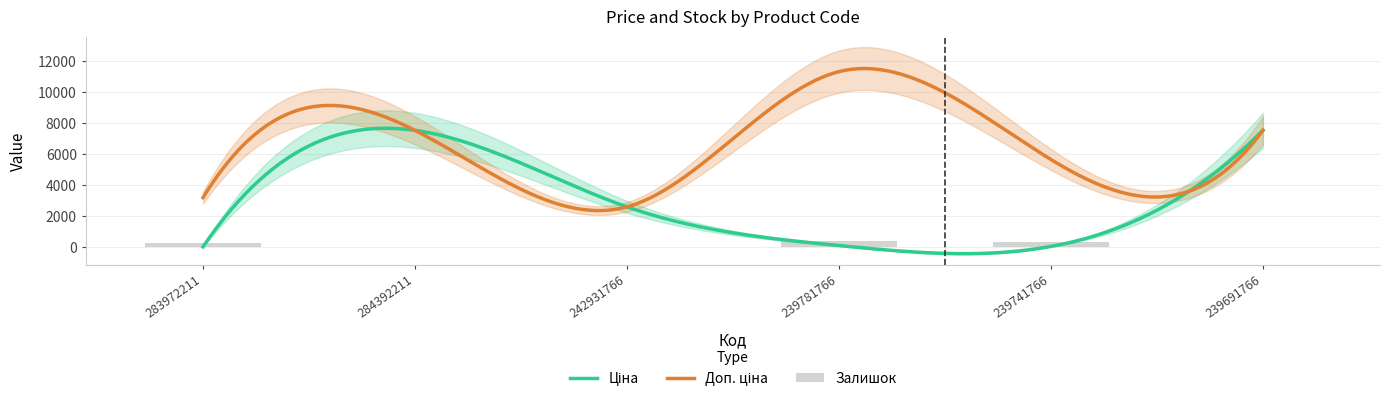

What is the greatest value displayed?

11334.0